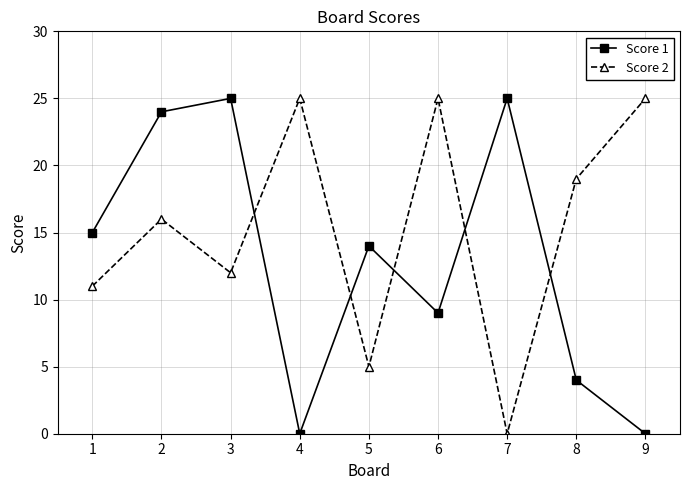

How many values in the Score 1 series are below 14?

4